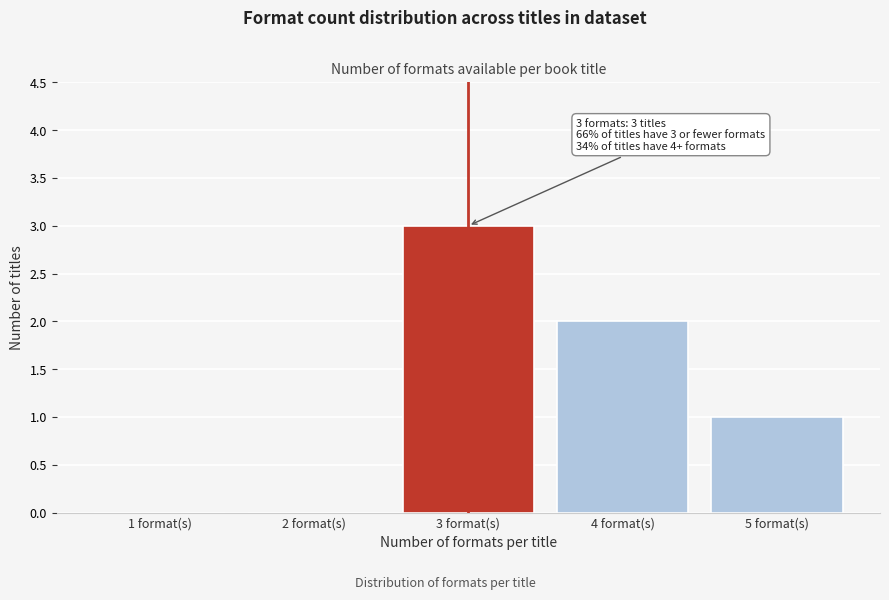

Reading right to left, extract all data points from this chart.

5 format(s)=1	4 format(s)=2	3 format(s)=3	2 format(s)=0	1 format(s)=0